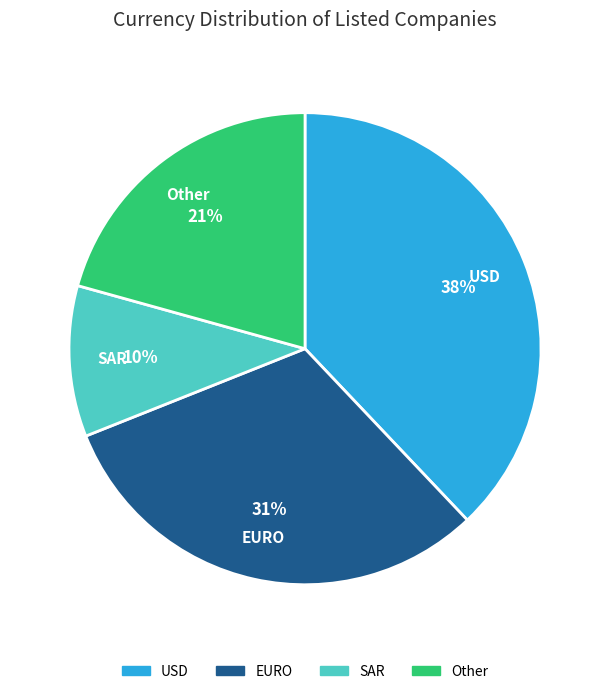

To the nearest percent, what is the average slice percentage?

25%